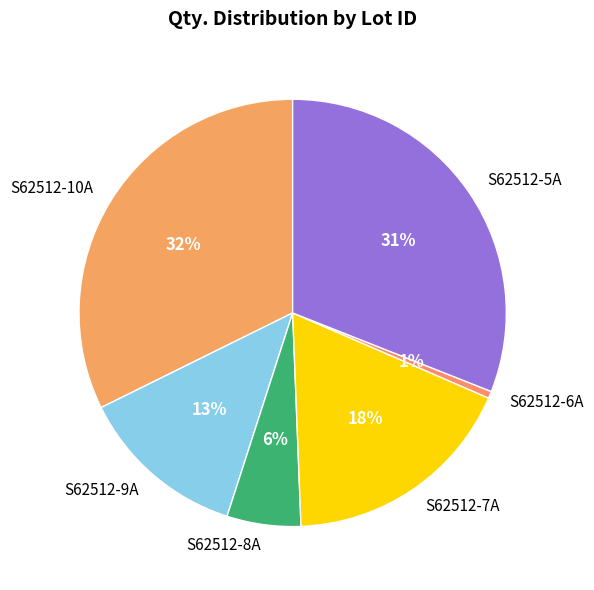

Does S62512-6A represent more than half of the total?

No